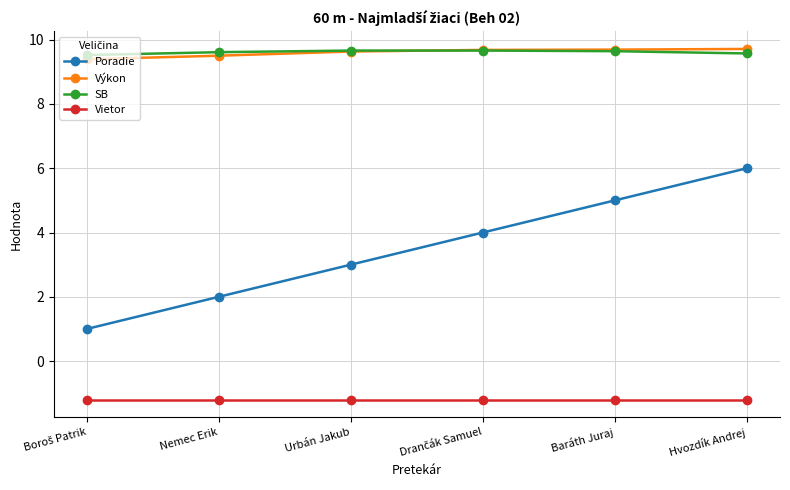

How many SB values are between 9 and 10?

6